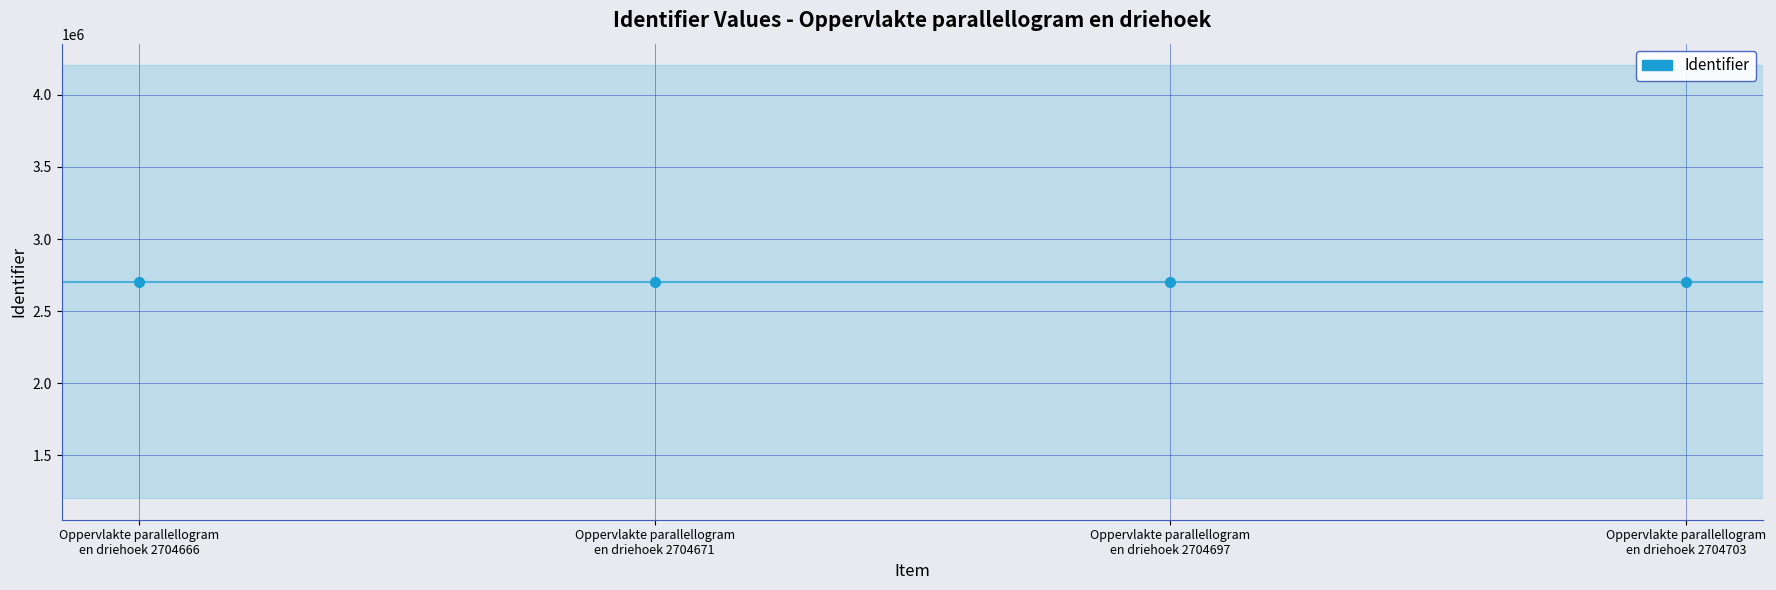

Between Oppervlakte parallellogram
en driehoek 2704697 and Oppervlakte parallellogram
en driehoek 2704703, which is larger?

Oppervlakte parallellogram
en driehoek 2704703